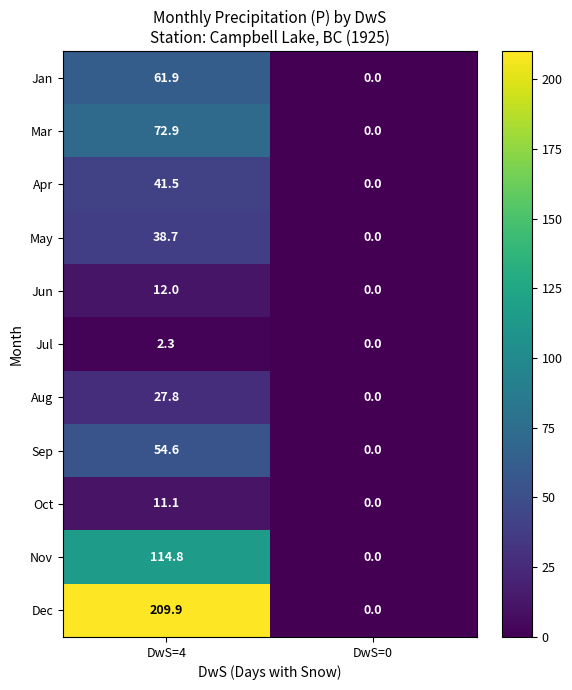

Which series has the widest spread of values?

Dec